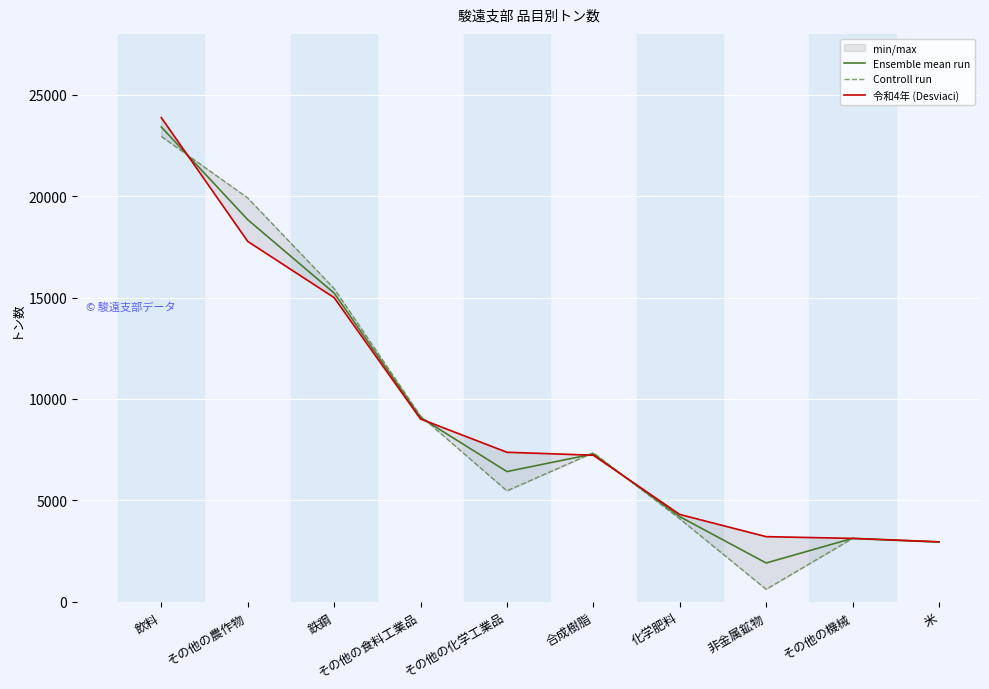

Rank the series by their average value, from lowest to highest.

Controll run, Ensemble mean run, 令和4年 (Desviaci)